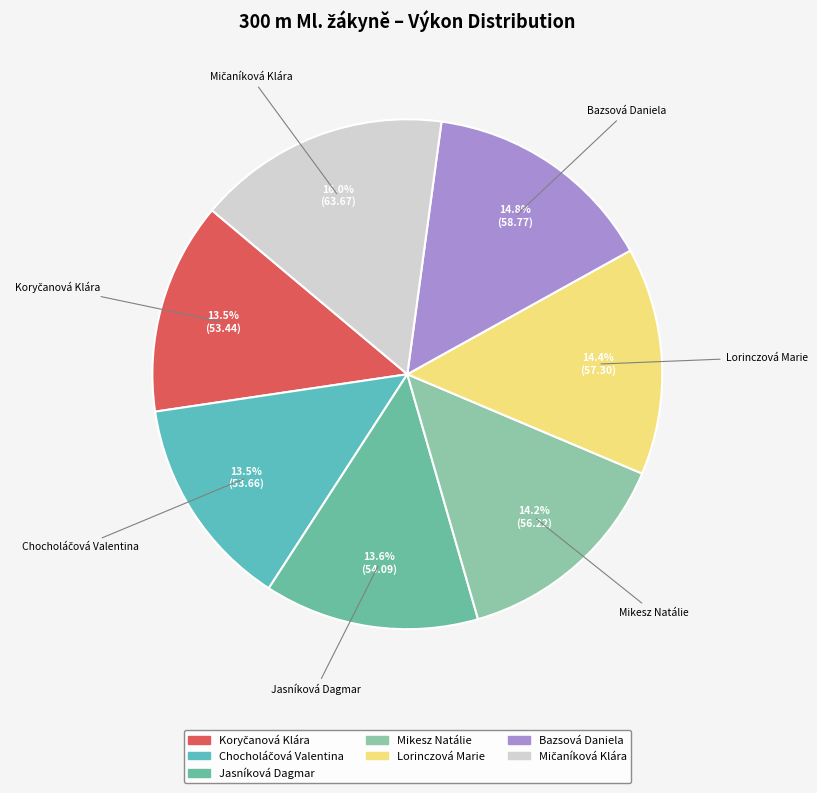

Is it true that Lorinczová Marie is 28% of the pie?

False